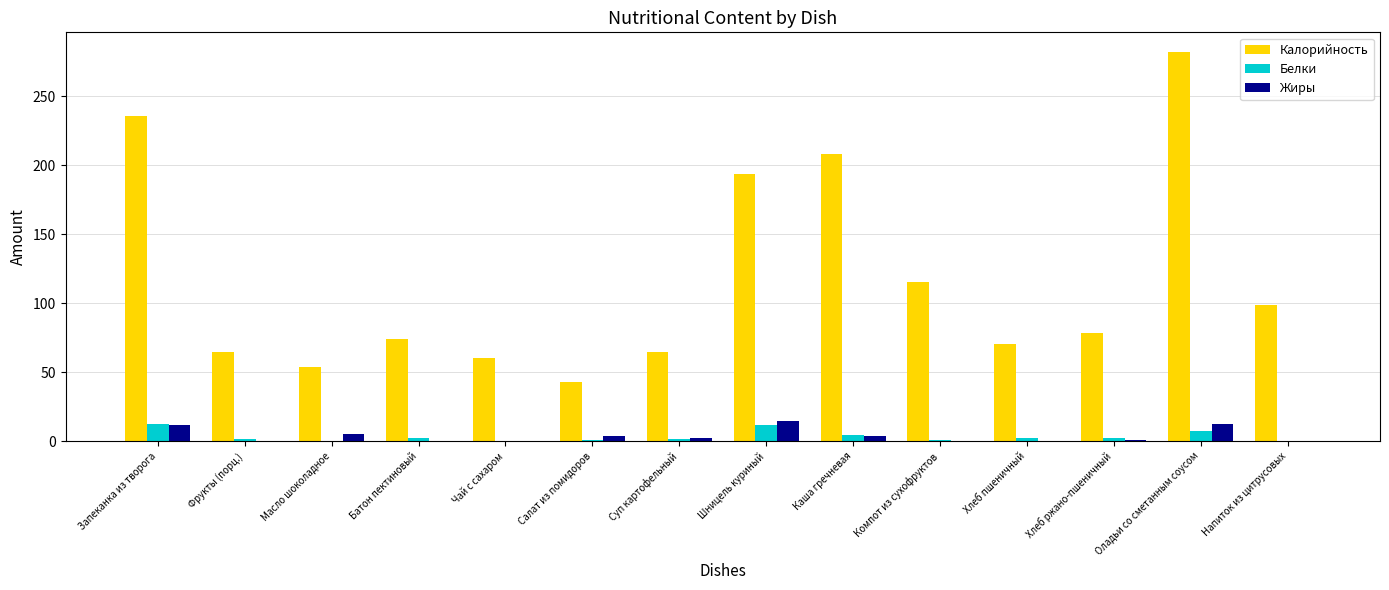

At which label does Белки first exceed 2?

Запеканка из творога